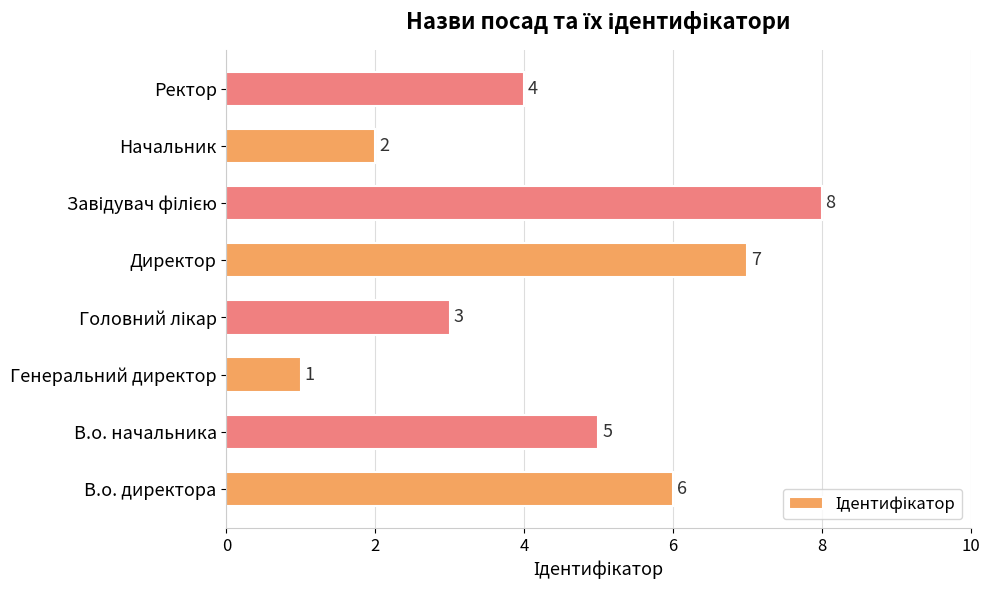

Reading top to bottom, transcribe all the data shown in this chart.

4	2	8	7	3	1	5	6